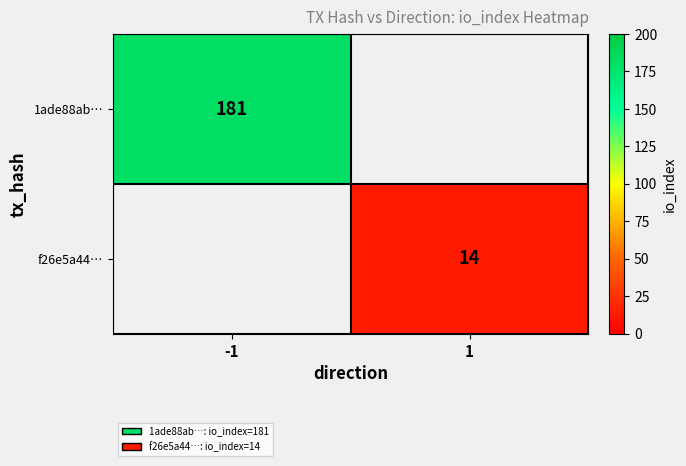

The value of 1ade88ab… at -1 is 313. True or false?

False